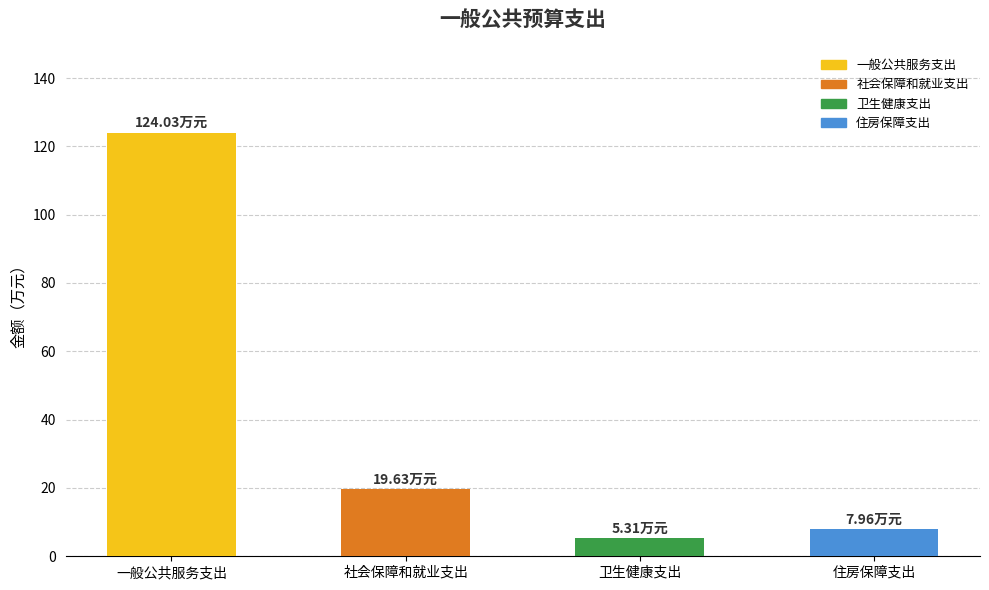

The value at 一般公共服务支出 is 124.0. True or false?

True